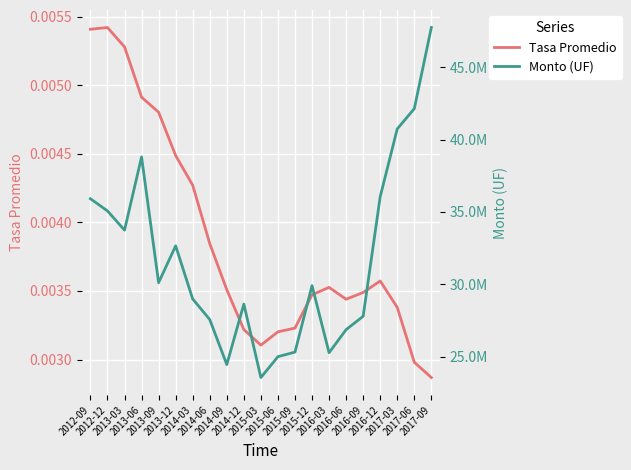

Rank the series at 2014-09 from lowest to highest value.

Tasa Promedio, Monto (UF)